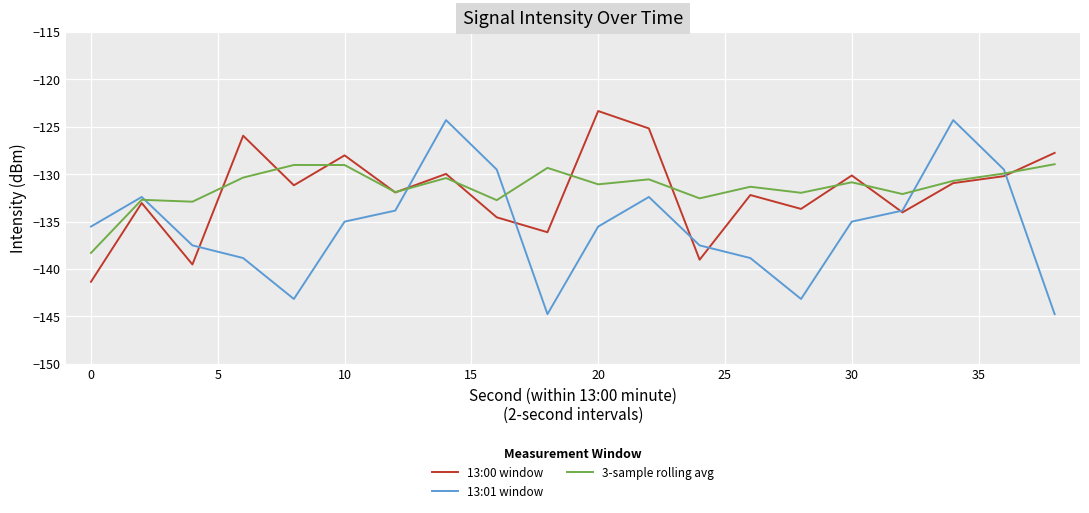

How many times do 13:01 window and 3-sample rolling avg cross each other?

5